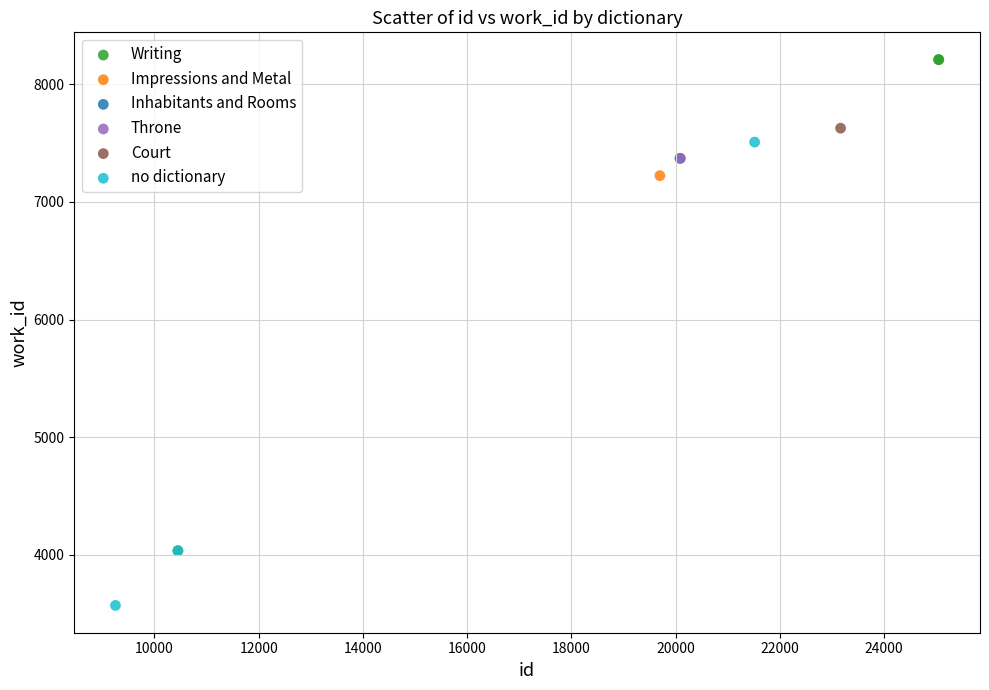

Which series reaches the minimum Y coordinate?

no dictionary